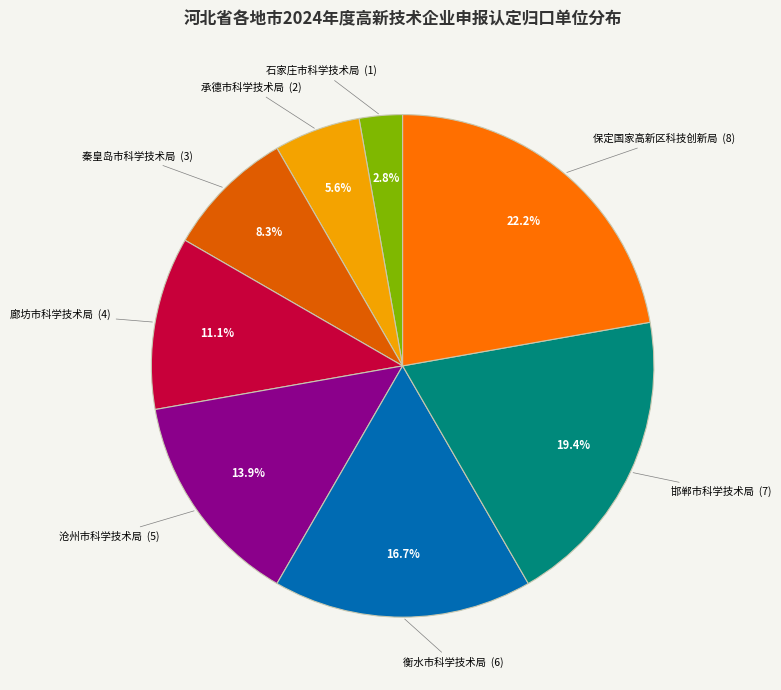

How many slices are in this pie chart?

8